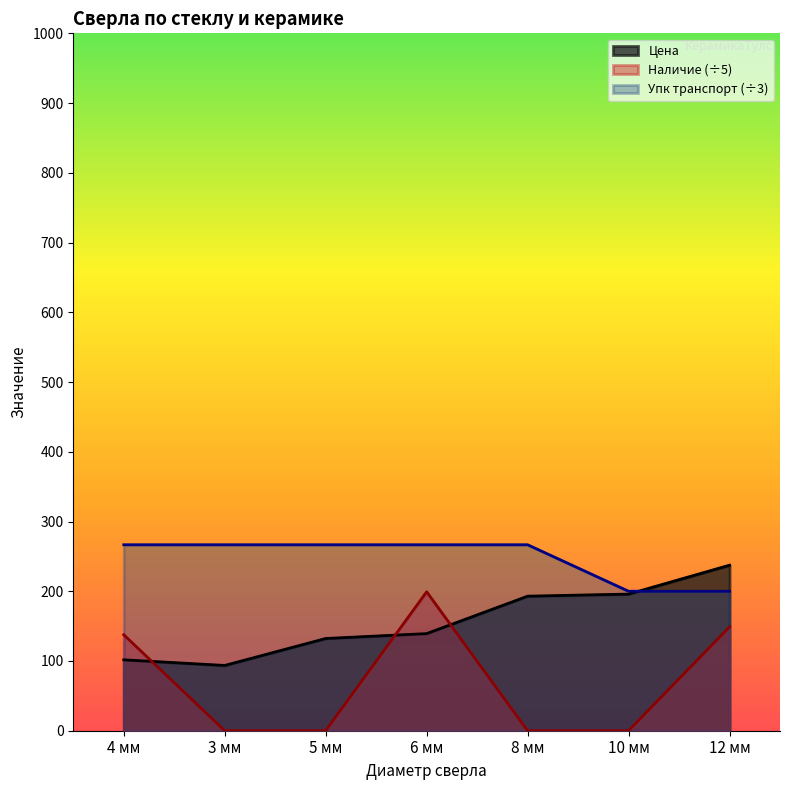

Reading right to left, transcribe all the data shown in this chart.

Цена: 12 мм=237.4	10 мм=195.9	8 мм=192.9	6 мм=139.3	5 мм=132.2	3 мм=93.6	4 мм=101.7
Наличие: 12 мм=148.8	10 мм=0.0	8 мм=0.0	6 мм=199.2	5 мм=0.0	3 мм=0.0	4 мм=137.6
Упк транспорт: 12 мм=200.0	10 мм=200.0	8 мм=266.7	6 мм=266.7	5 мм=266.7	3 мм=266.7	4 мм=266.7